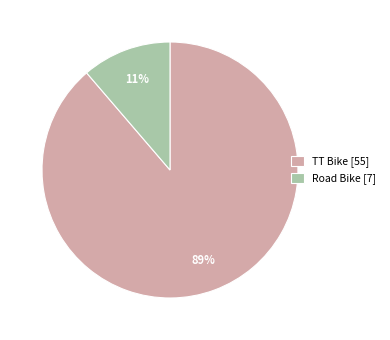

Is it true that TT Bike [55] is 99% of the pie?

False